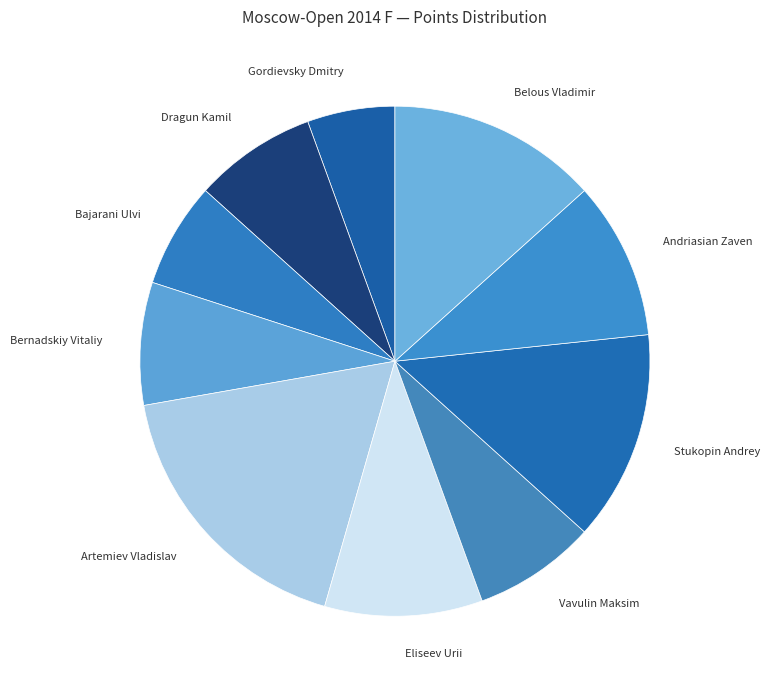

Is there any slice that represents more than half of the pie?

No